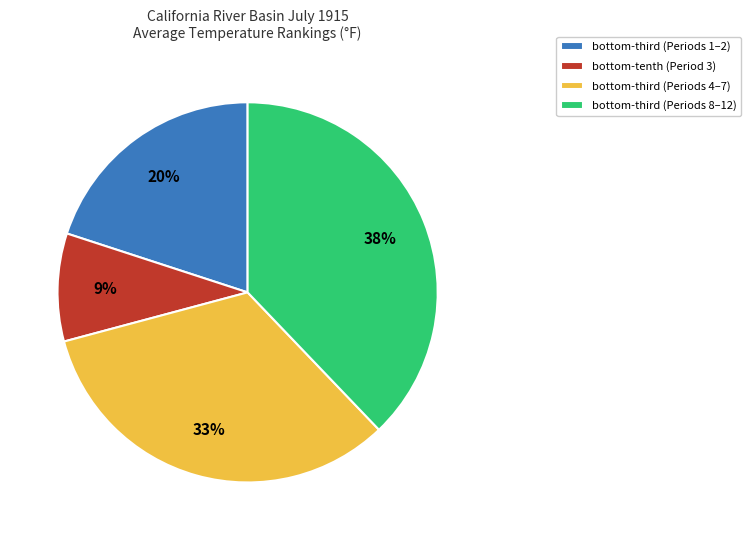

To the nearest percent, what is the difference between the largest and smallest slice percentages?

29%